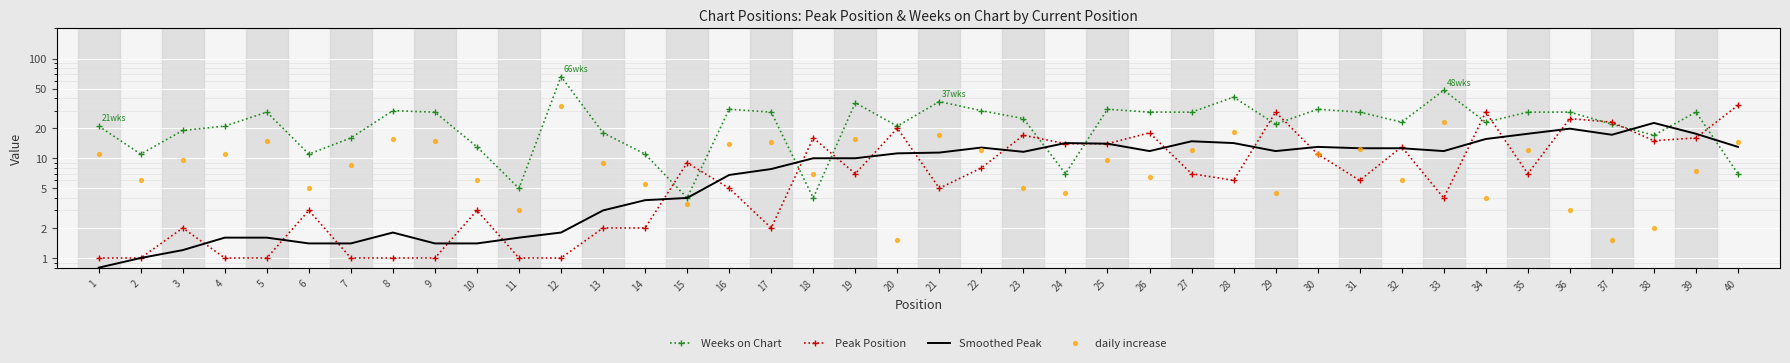

Which series reaches the minimum Y coordinate?

Smoothed Peak